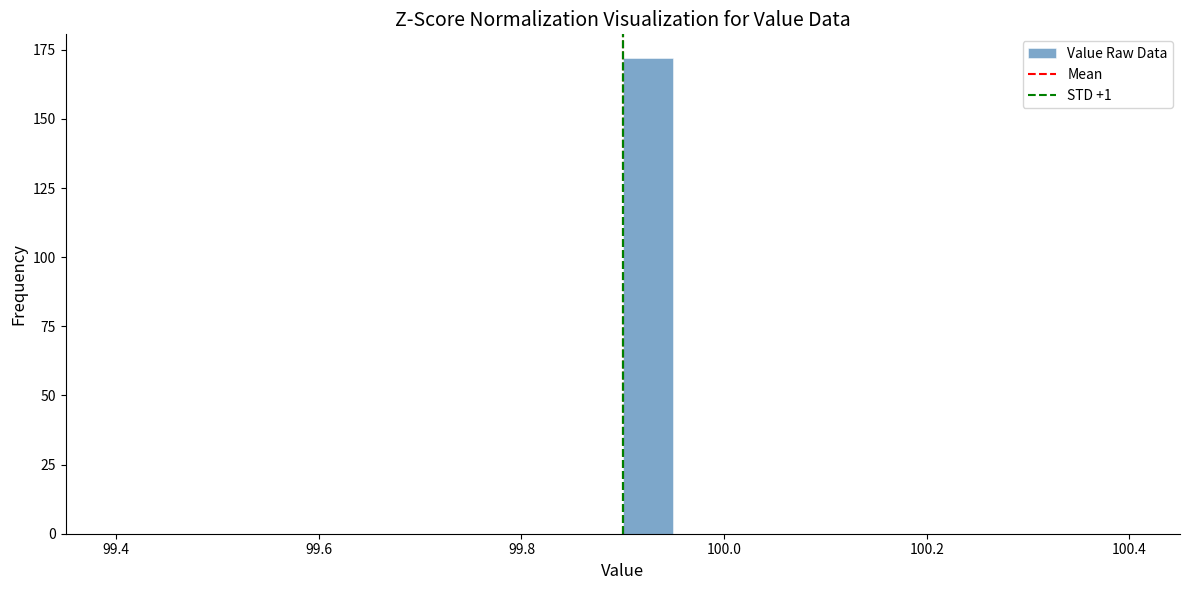

Read against the x-axis, roughly where is the centre of the tallest bar?

99.92